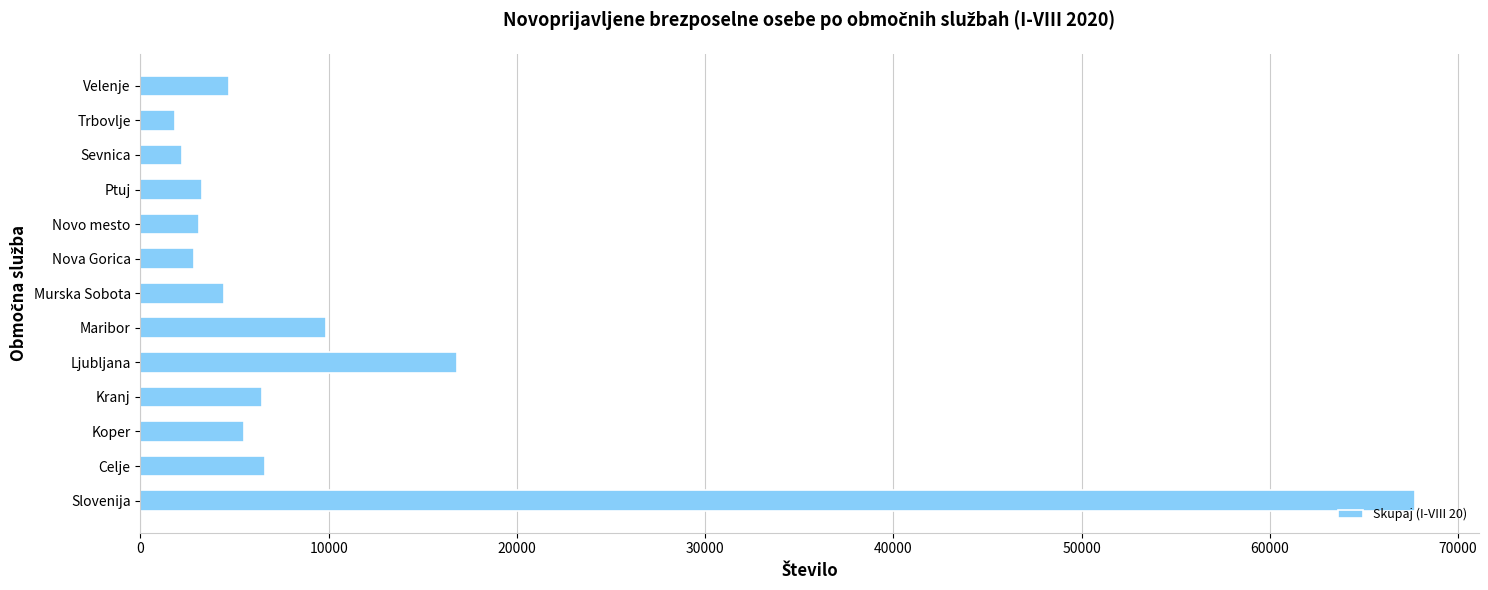

Does the chart contain any negative values?

No